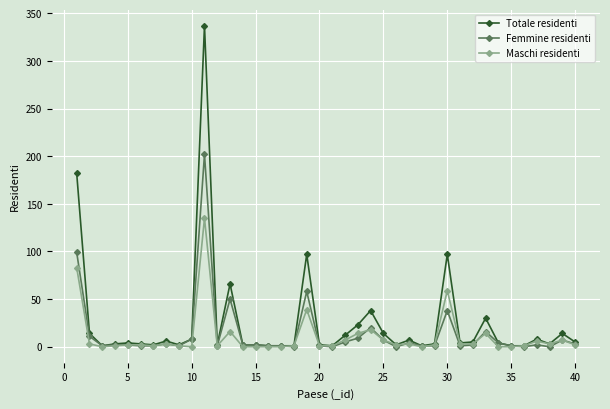

What is the maximum value shown in the chart?

337